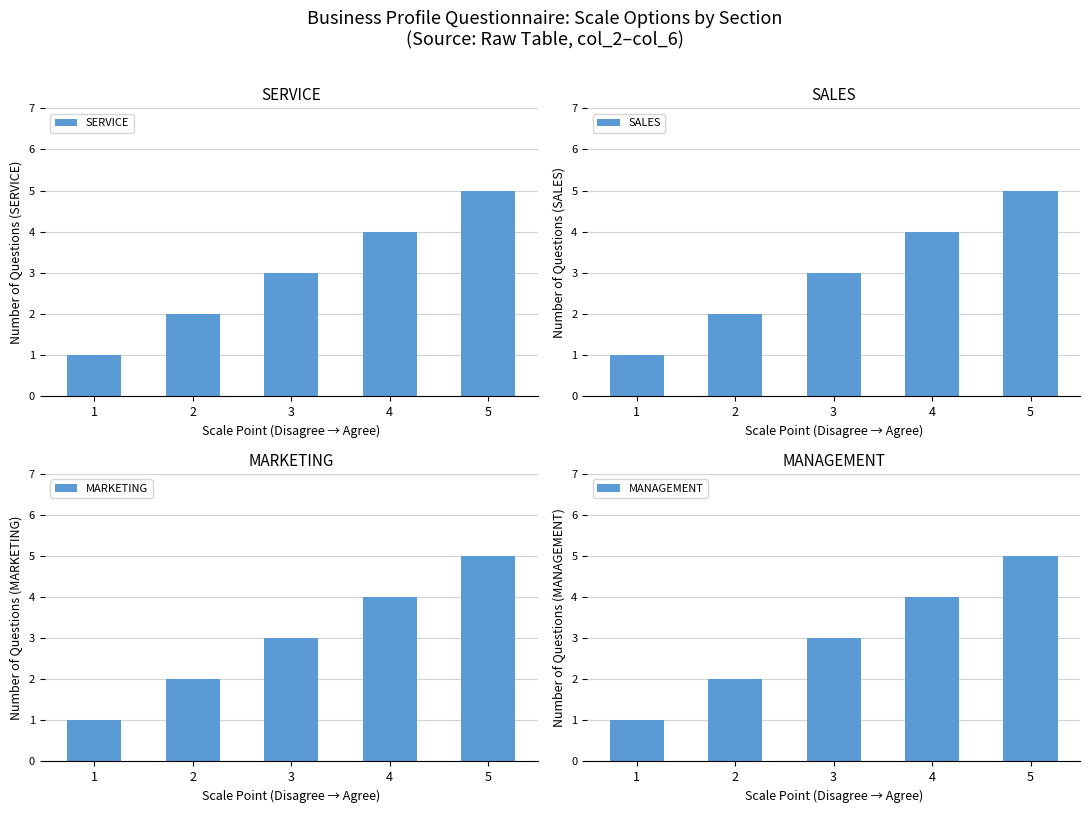

Read the SERVICE value at 1.

1